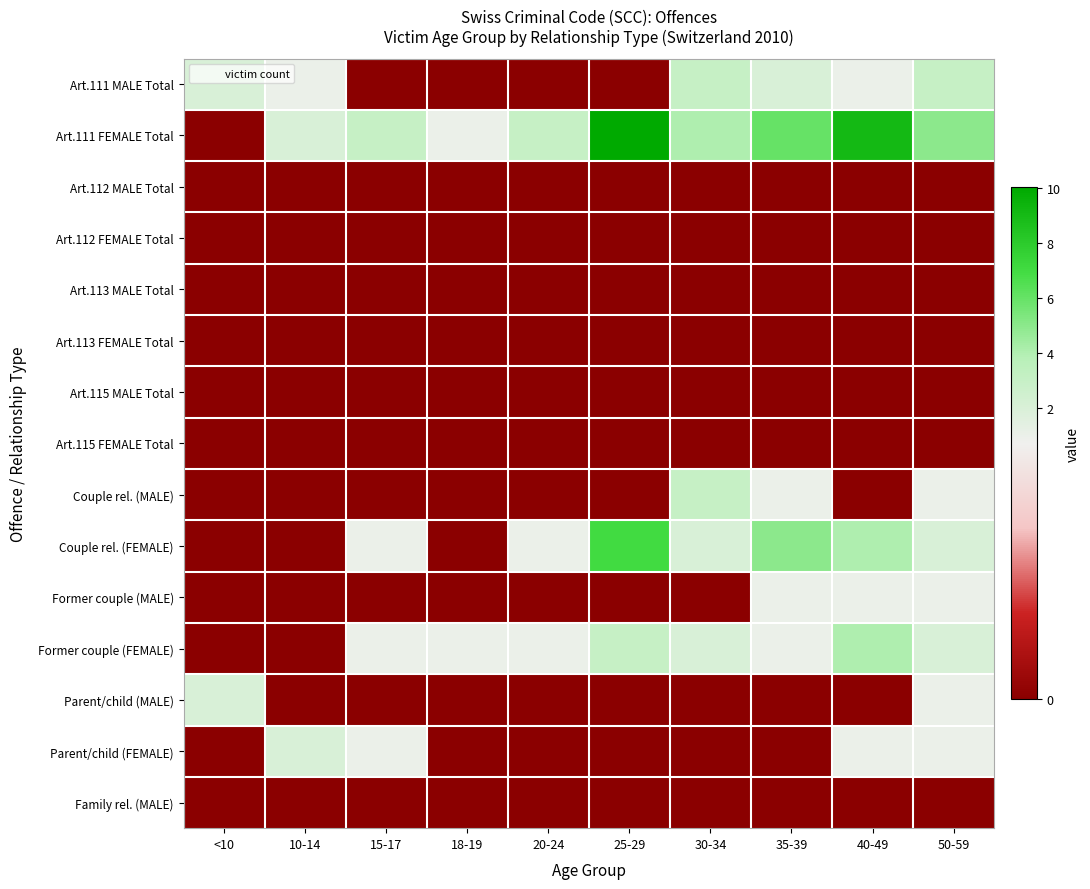

What is the difference between the highest and lowest values at 30-34?

4